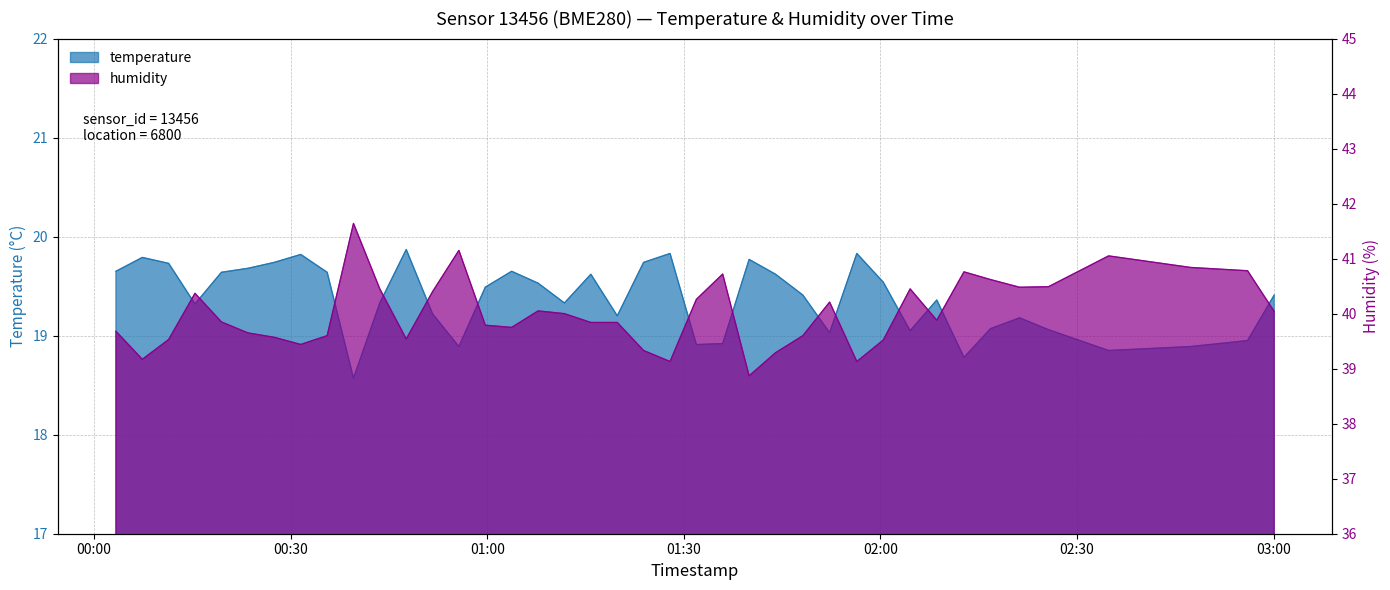

What is the highest value of the humidity series?

41.6